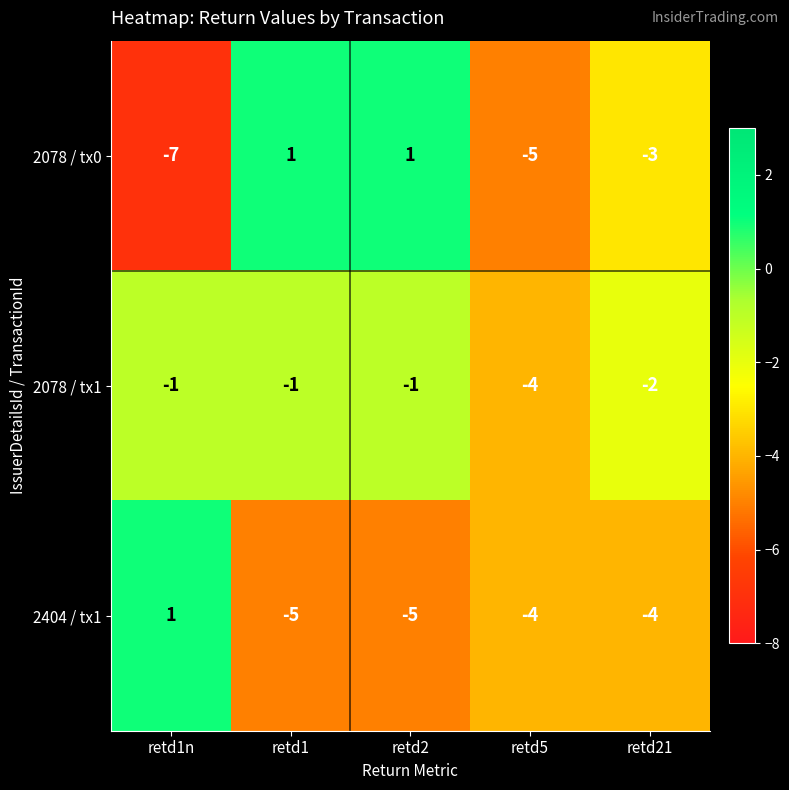

Which series has the largest total across all categories?

2078 / tx1